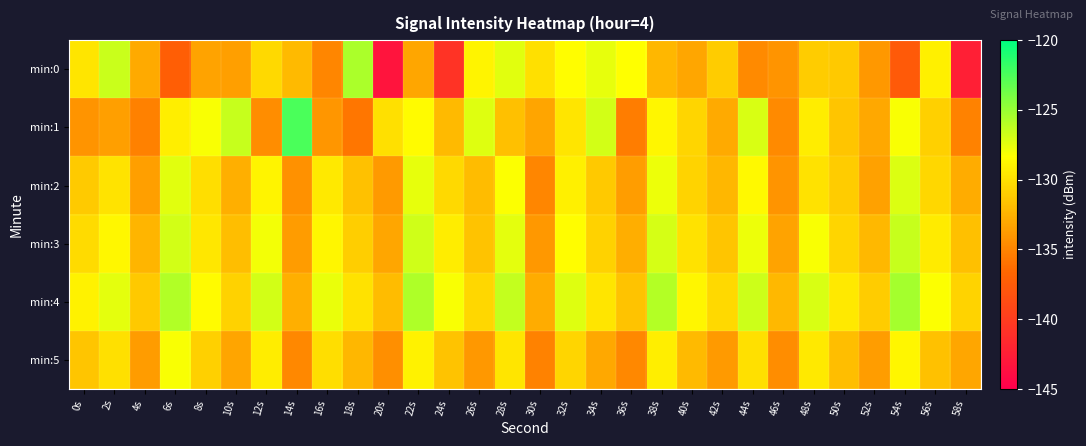

Which category has the lowest value across all series?

20s